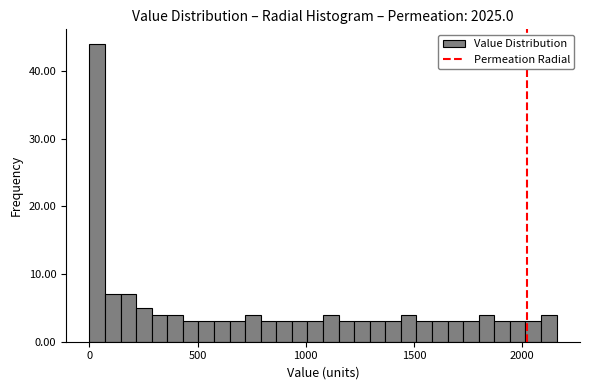

Read against the x-axis, roughly where is the centre of the tallest bar?

50